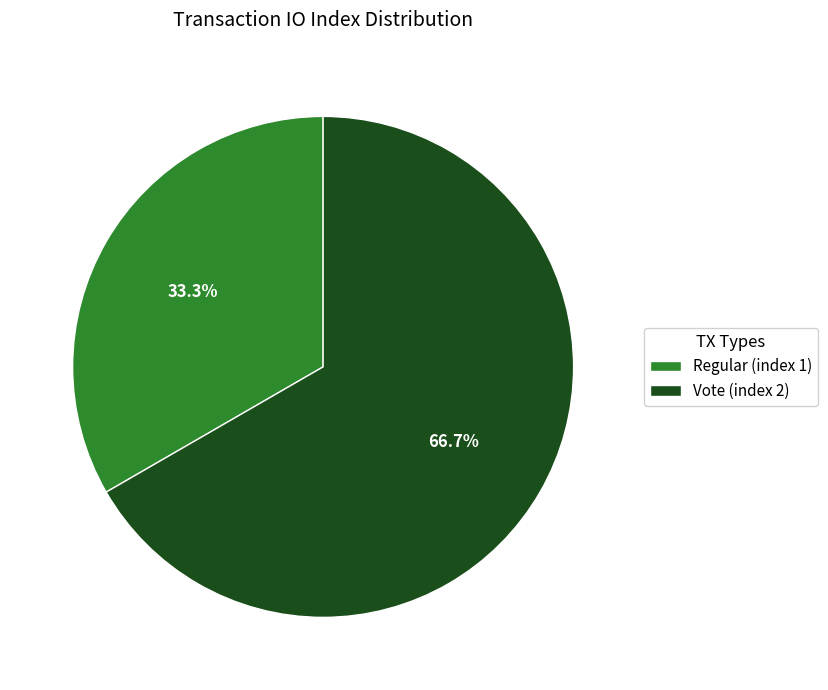

Approximately how many times larger is the value at Vote (index 2) compared to Regular (index 1)?

2.0